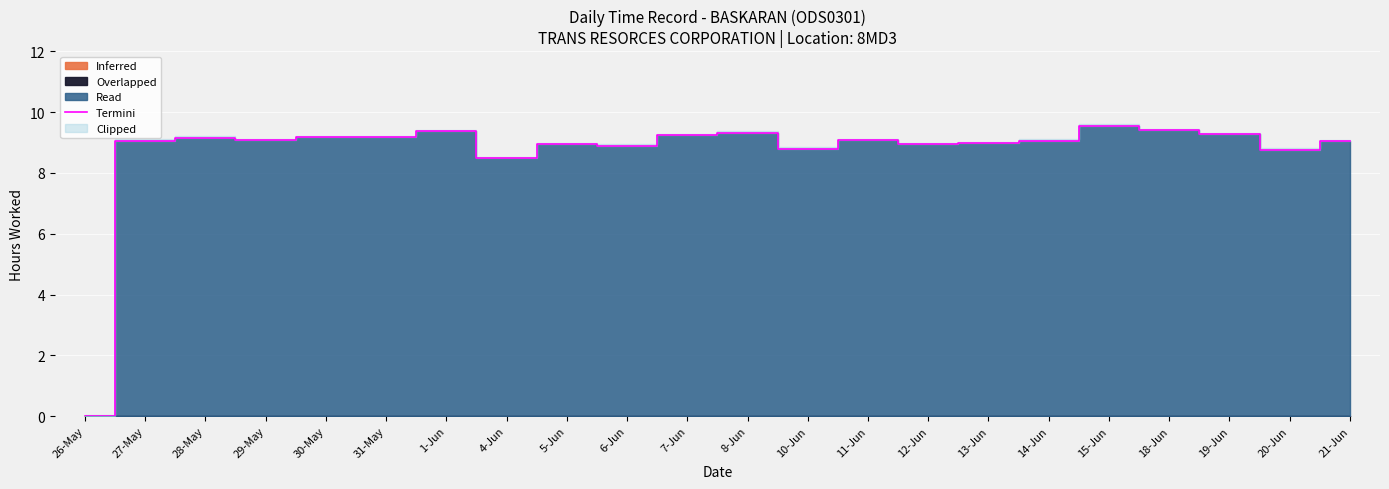

How many interior local peaks (higher than both neighbors) does the data have?

6